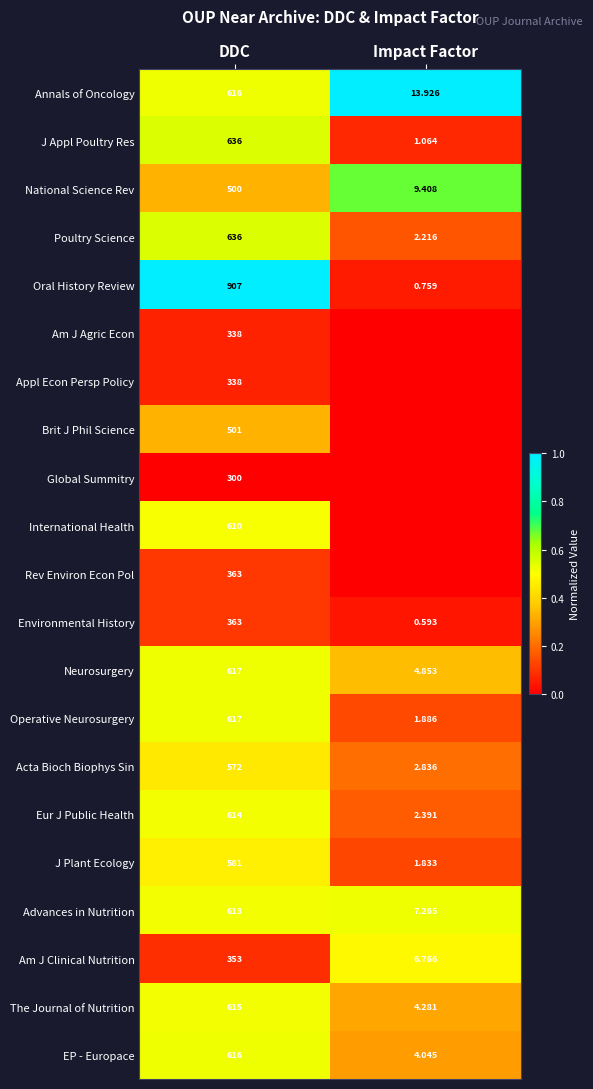

Is the value of J Appl Poultry Res at DDC greater than the value of Appl Econ Persp Policy at DDC?

Yes